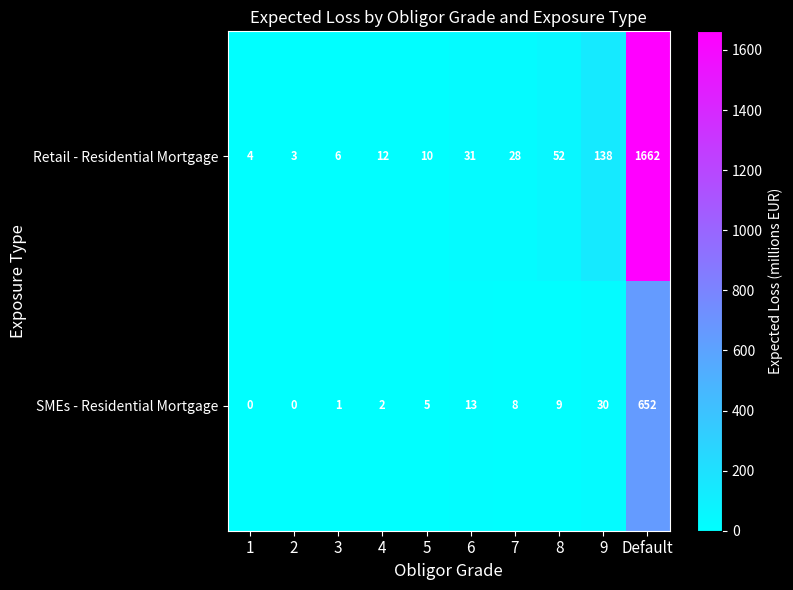

At which category is the sum across all series the highest?

Default